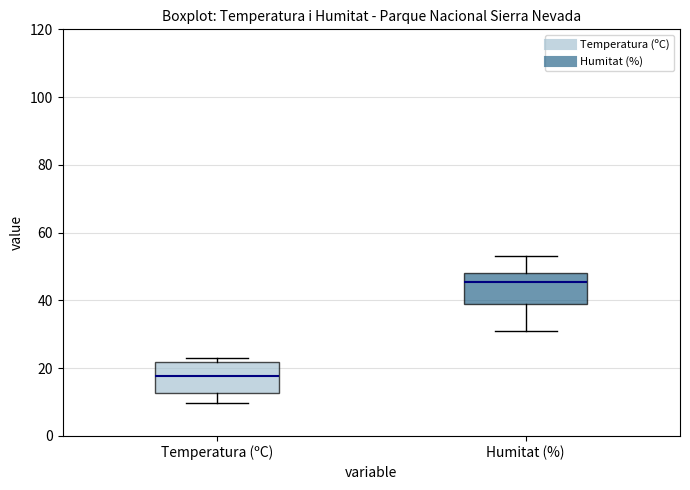

Where is the upper edge of the box for Temperatura (ºC) on the y-axis? The values are not printed on the chart, so give them approximately, as read against the axis.

22